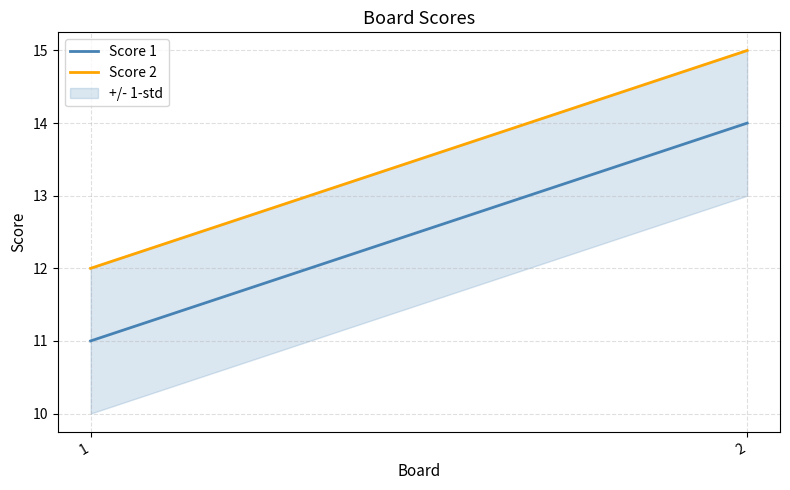

What is the value of the Score 2 point at the 2nd from the left?

15